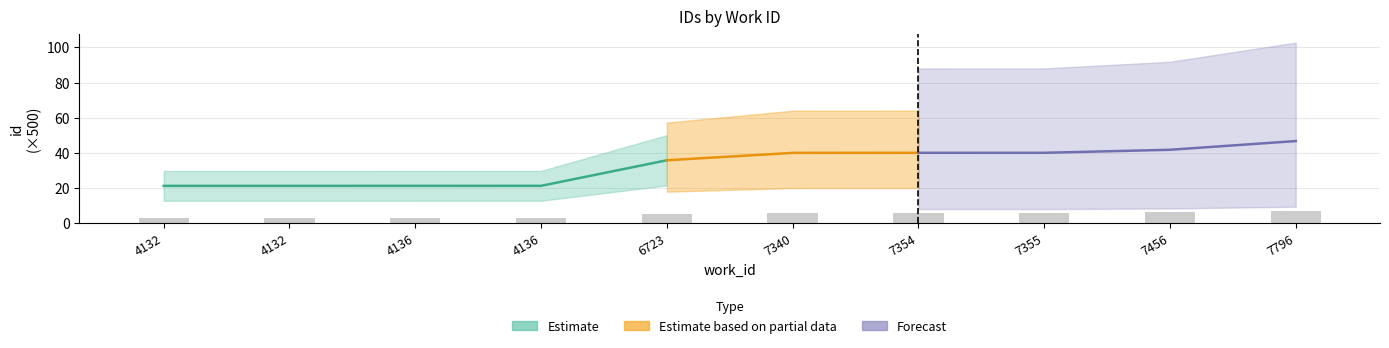

What is the difference between the maximum and second lowest values?

3.8